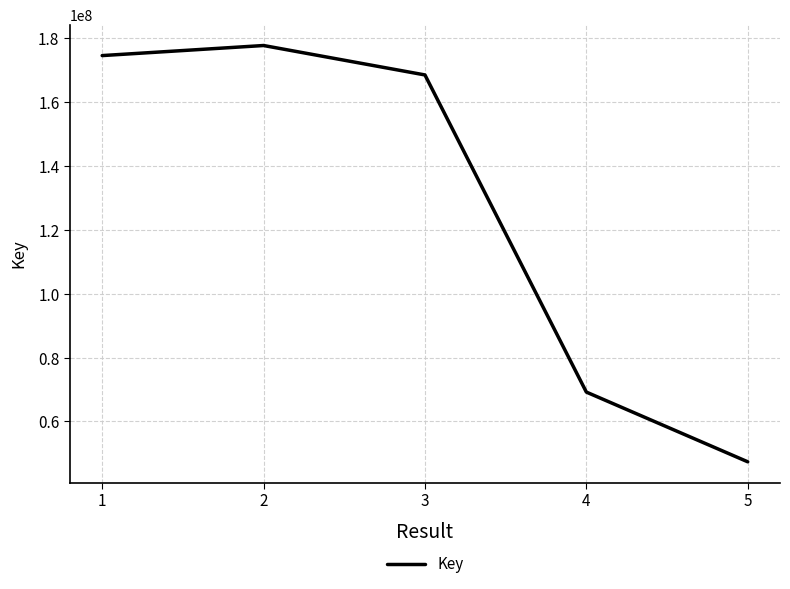

Is it true that the value at 2 is 293265084?

False